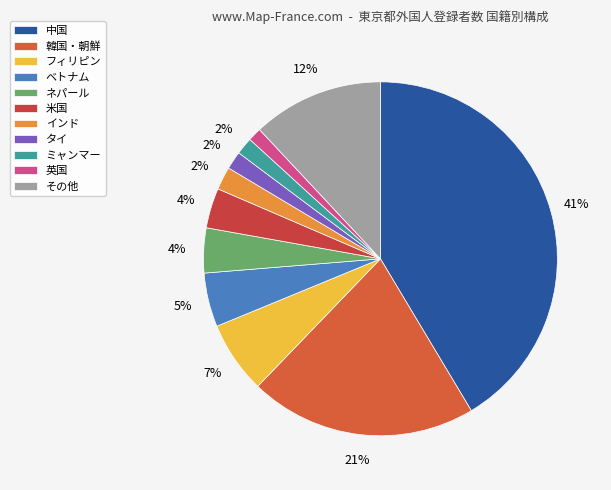

What percentage is NOT represented by 英国?

98.8%